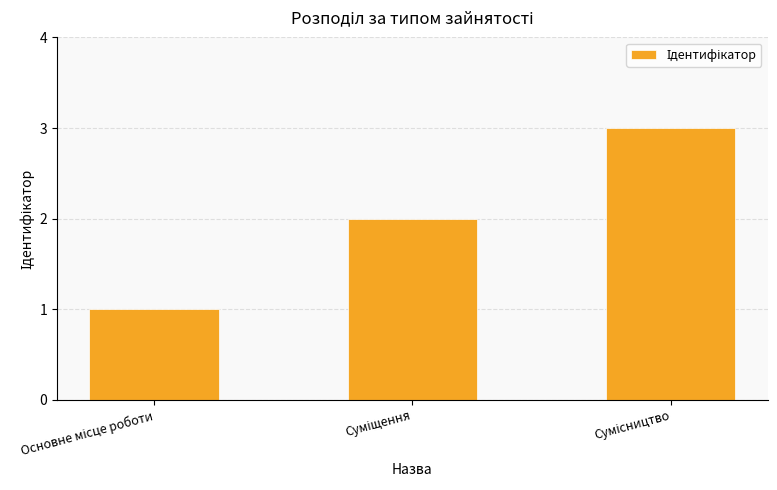

What is the sum of all values?

6